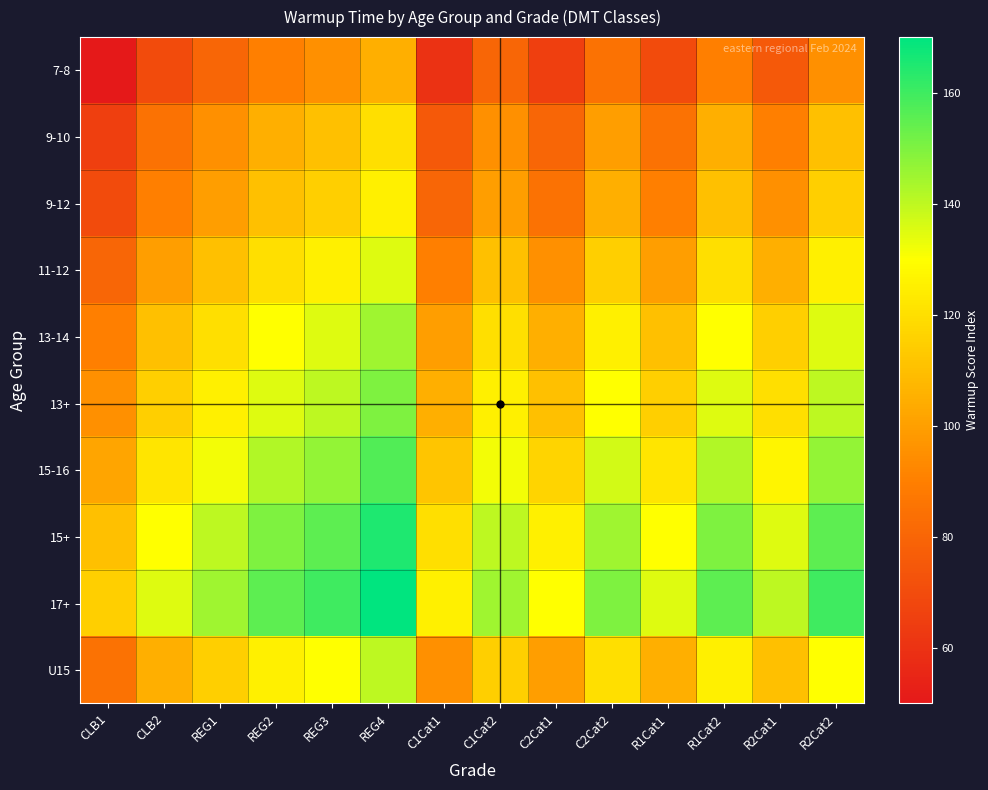

At REG4, list the series in order from largest to smallest.

17+, 15+, 15-16, 13+, 13-14, U15, 11-12, 9-12, 9-10, 7-8